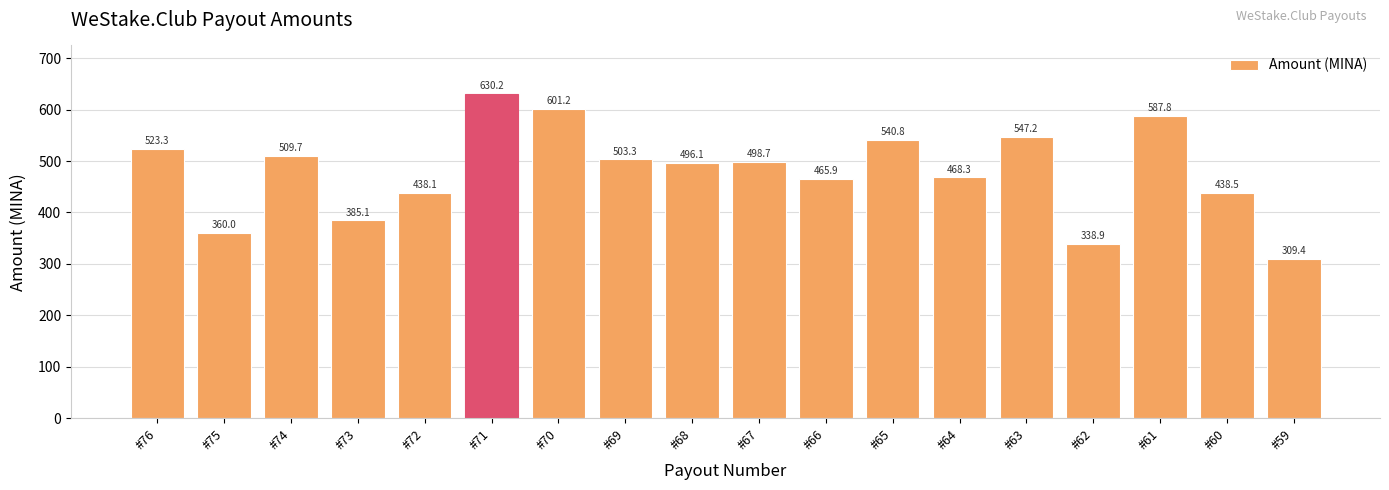

What is the average value?

480.1